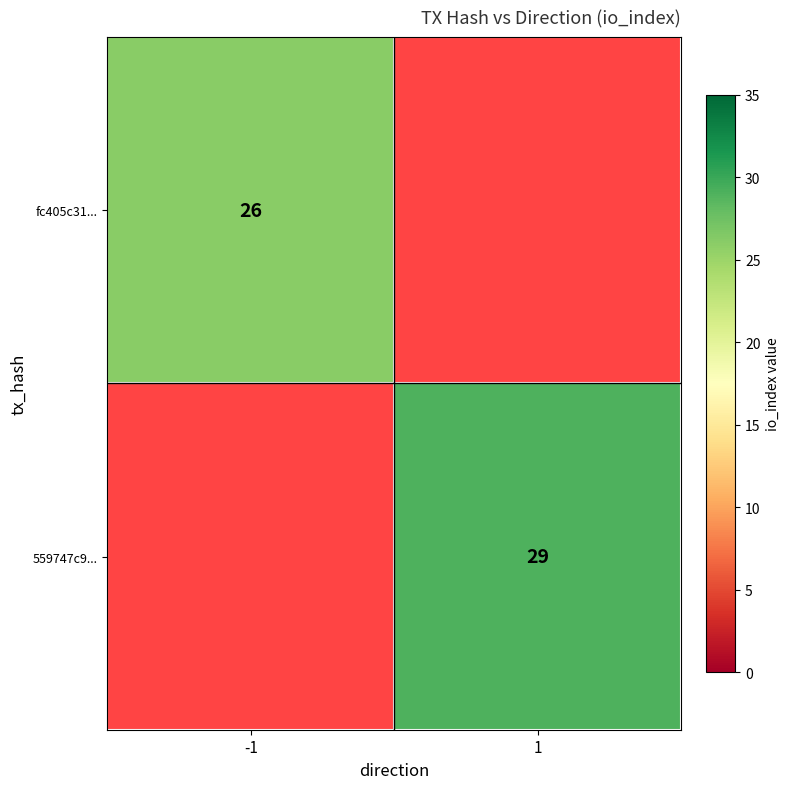

The value of 559747c9... at 1 is 16. True or false?

False